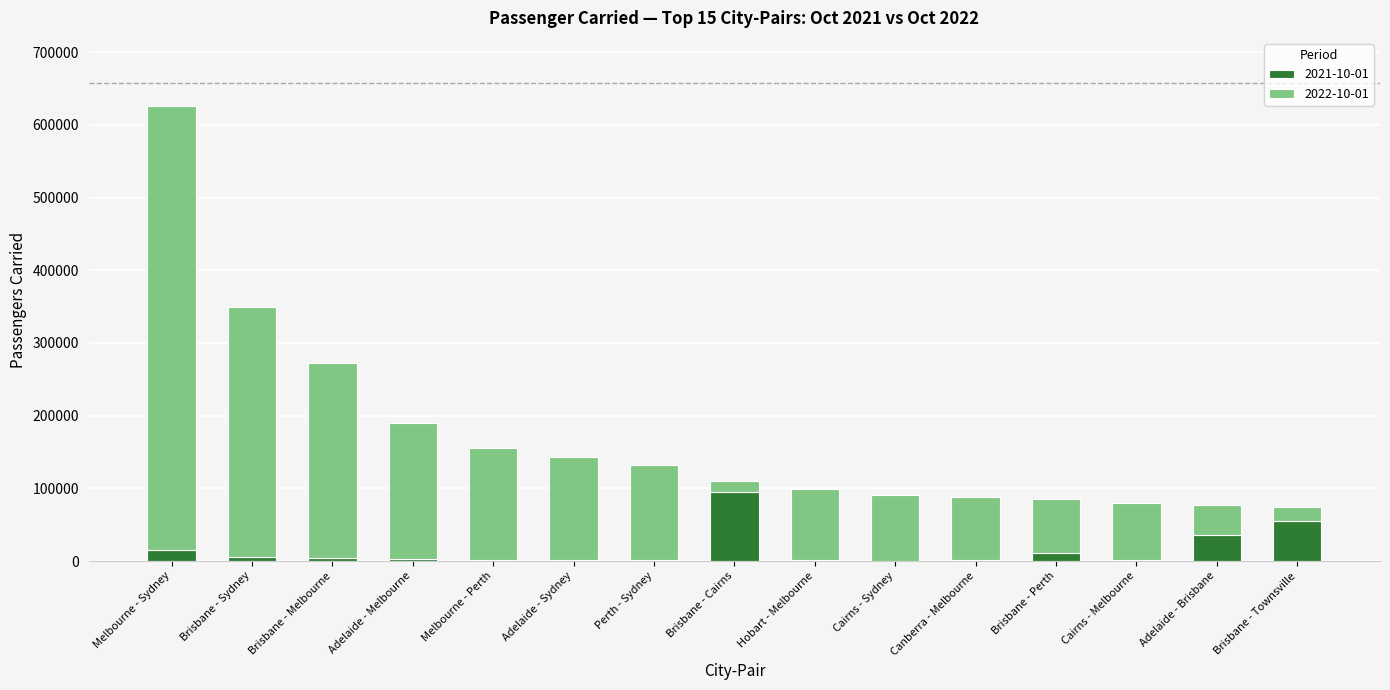

At which category is the sum across all series the highest?

Melbourne - Sydney